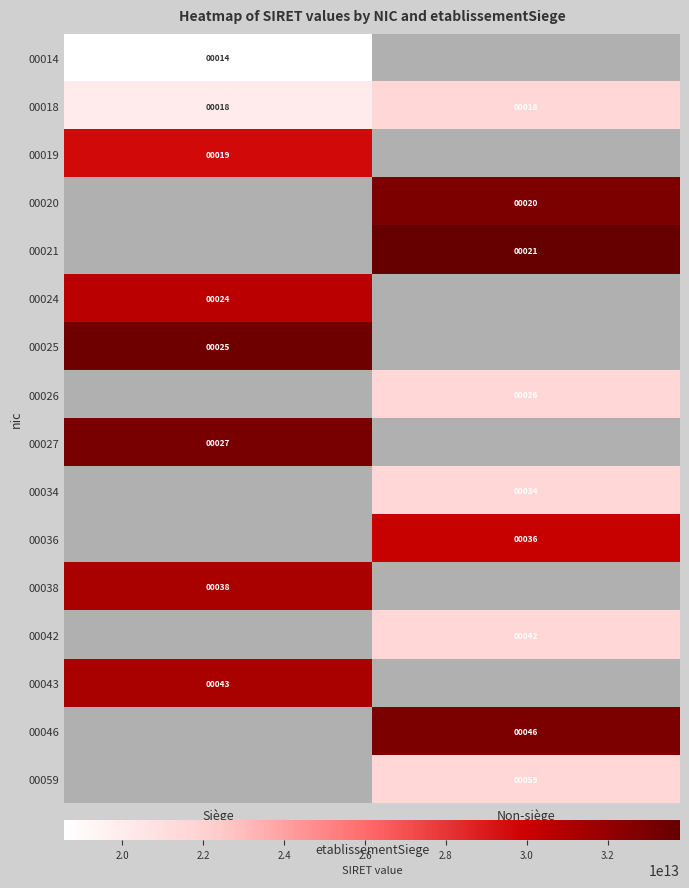

At how many categories does at least one series exceed 32291958737593?

2